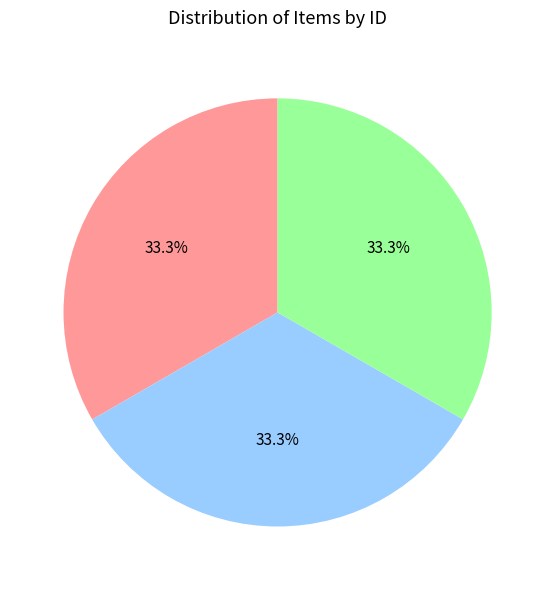

Count the number of slices in the pie.

3